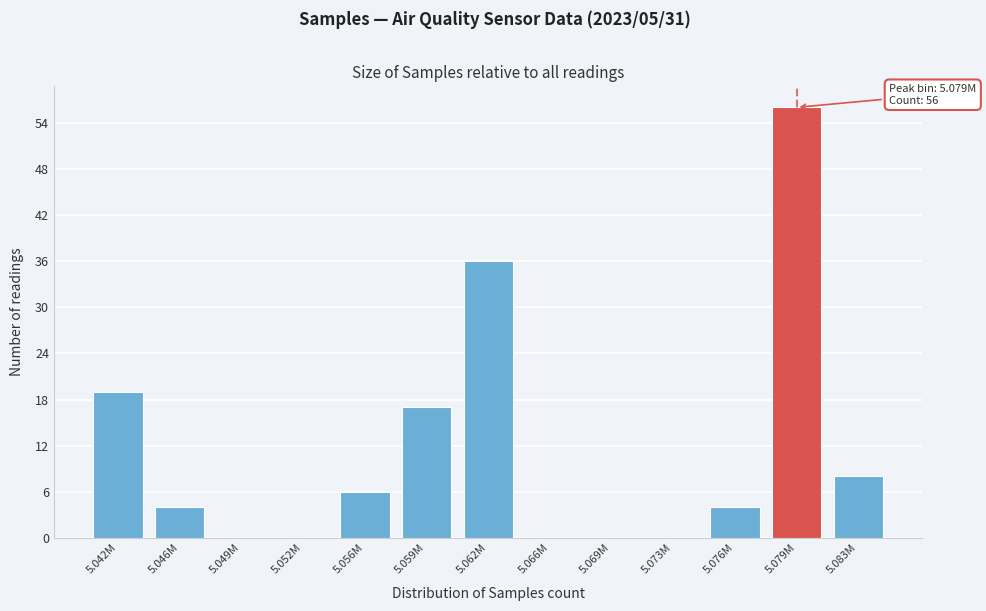

Reading left to right, extract all data points from this chart.

5.042M=19	5.046M=4	5.049M=0	5.052M=0	5.056M=6	5.059M=17	5.062M=36	5.066M=0	5.069M=0	5.073M=0	5.076M=4	5.079M=56	5.083M=8